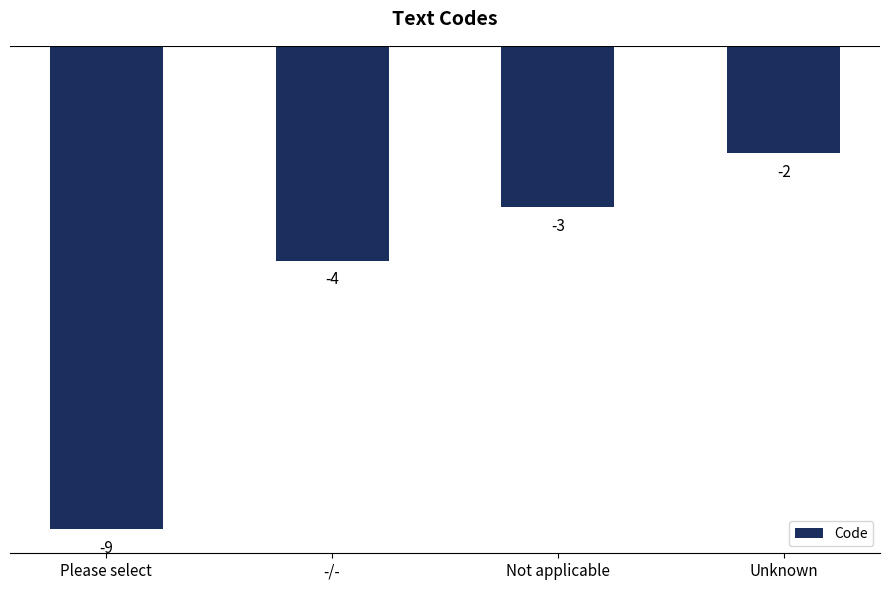

What is the average value?

-4